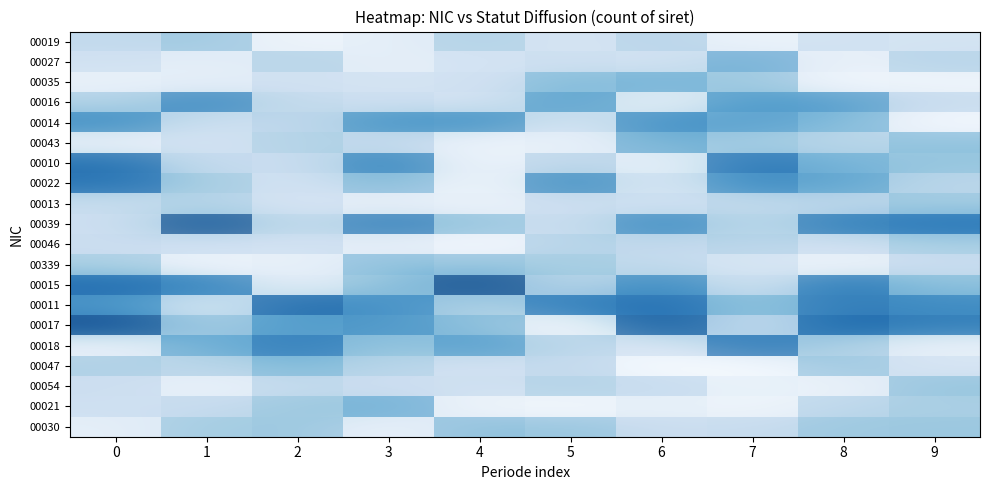

Rank the series at 0 from lowest to highest value.

00043, 00018, 00035, 00030, 00027, 00013, 00046, 00021, 00054, 00039, 00019, 00047, 00016, 00339, 00011, 00014, 00022, 00010, 00015, 00017